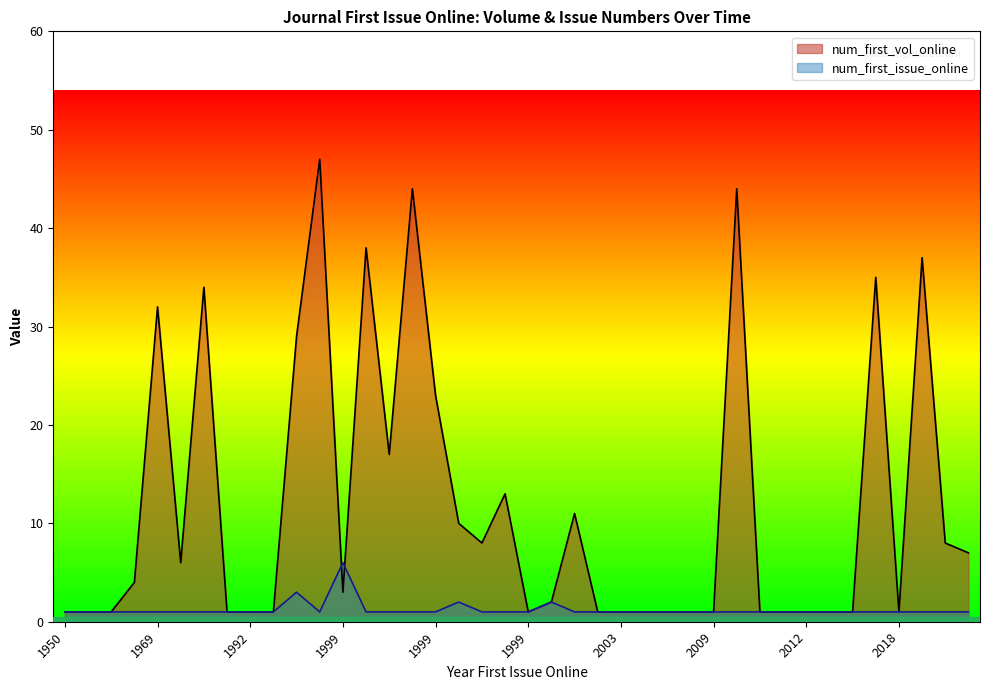

Where do num_first_issue_online and num_first_vol_online first cross each other?

1999 and 1999